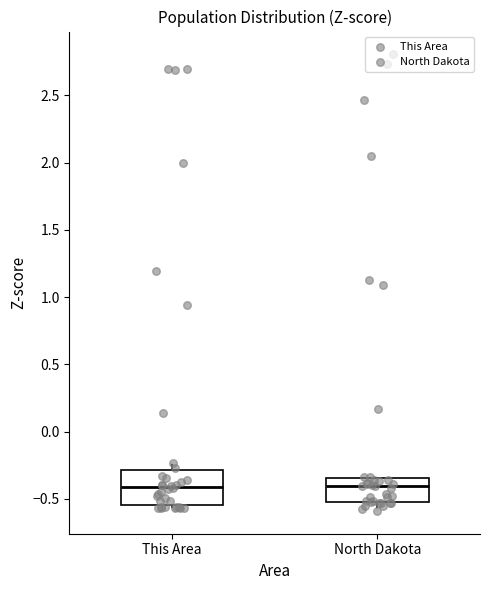

Reading left to right, read every box against the y-axis: the position of its median line, the range the box covers, and the ends of its whiskers. The values are not printed on the chart, so give them approximately, as read against the axis.

This Area: median -0.40, box -0.55 to -0.30, whiskers -0.55 (just below the box's lower edge) to -0.25
North Dakota: median -0.40, box -0.50 to -0.35, whiskers -0.60 to -0.35